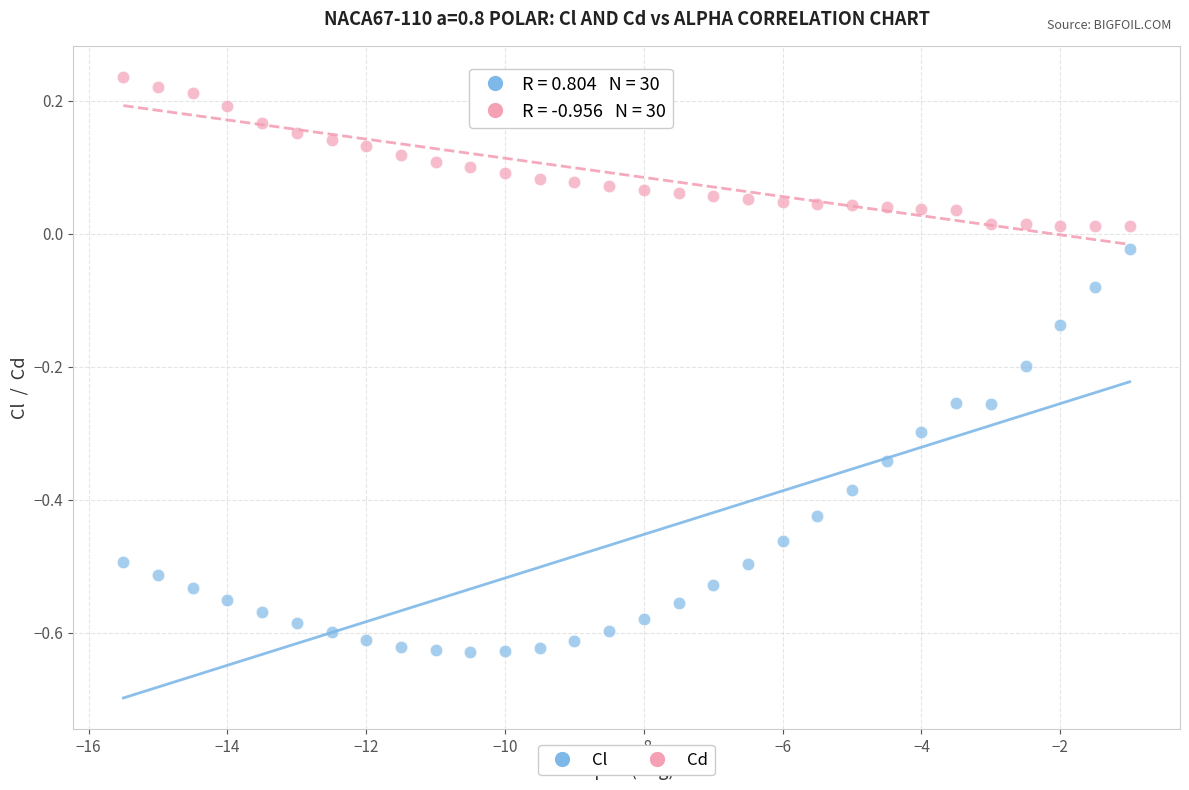

Across all data points, what is the range of Y values (max minus min)?

0.9